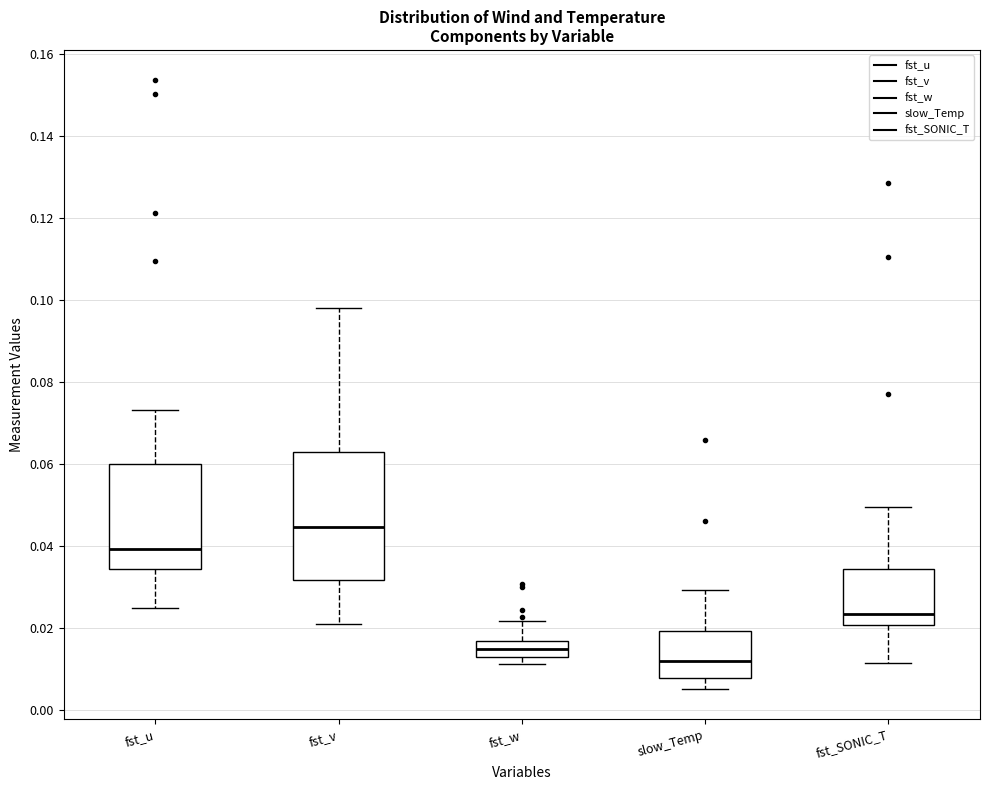

Which box has the lowest median line?

slow_Temp